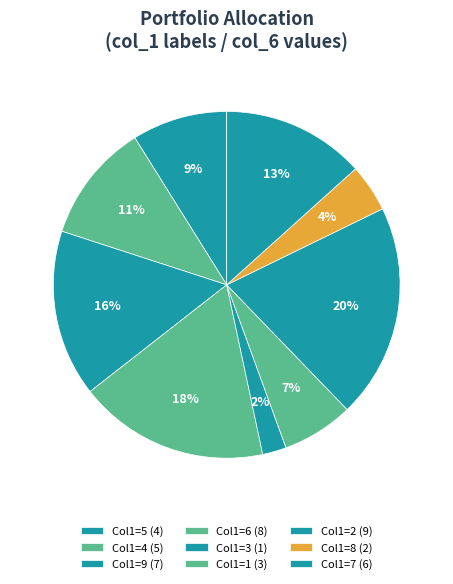

Count the number of slices in the pie.

9